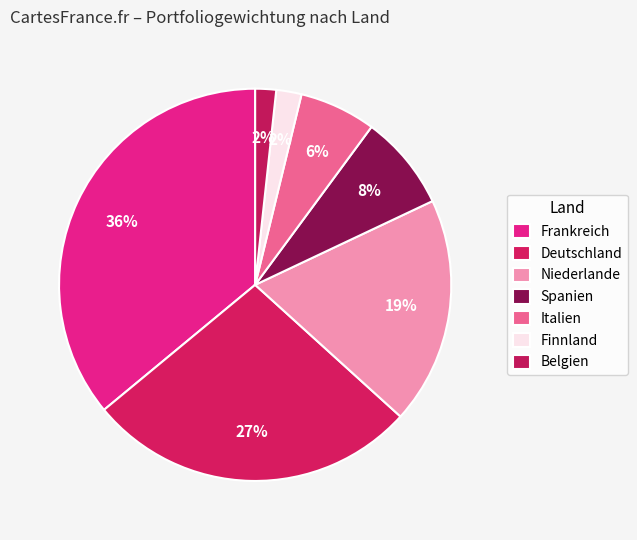

Count the number of slices in the pie.

7